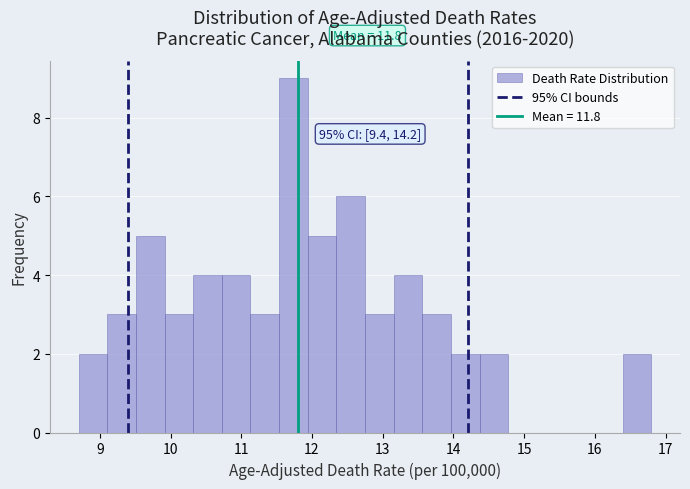

Which range on the x-axis has the tallest bar?

11.5 to 11.9